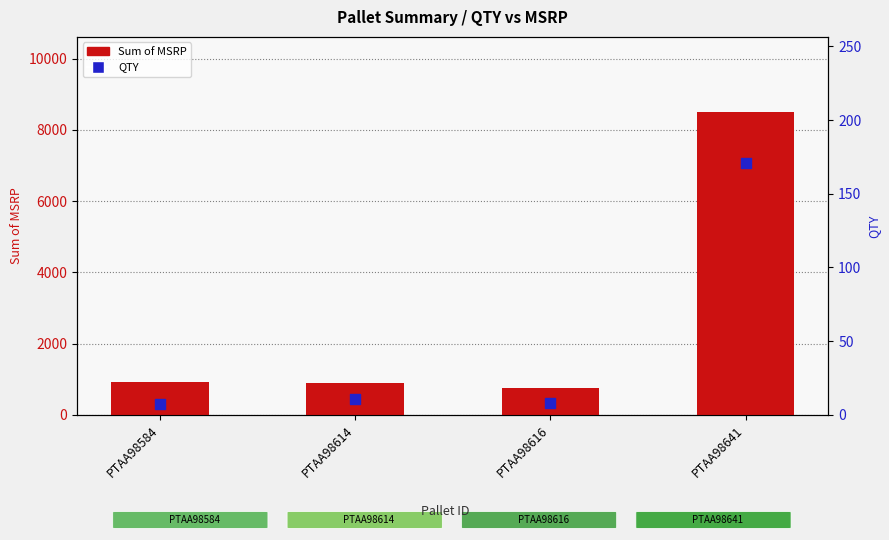

At which category is the sum across all series the highest?

PTAA98641